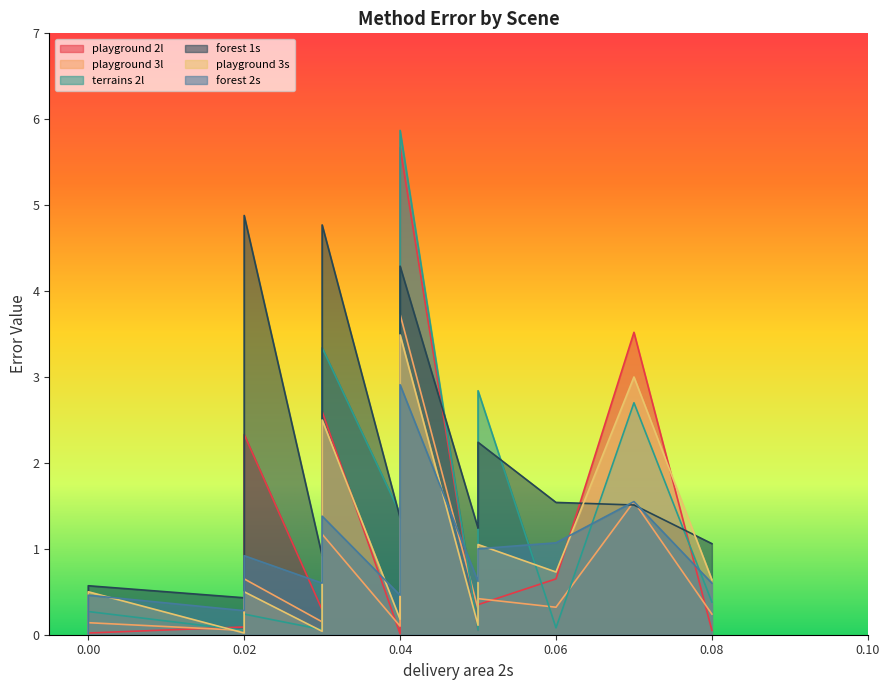

The forest 2s series shows 4.6 at AnonymousM. True or false?

False